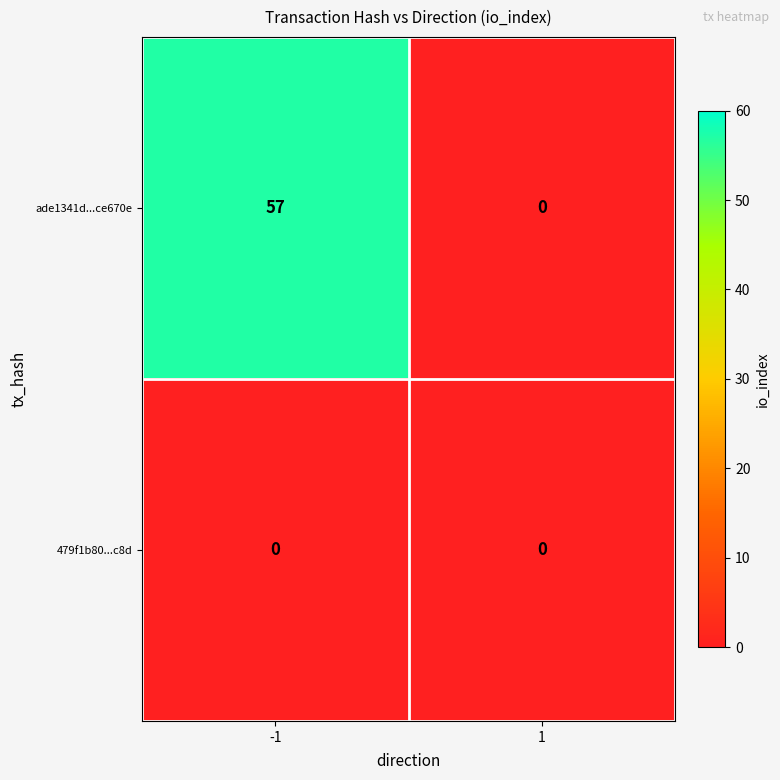

What is the difference between the maximum and minimum values in the ade1341d...ce670e series?

57